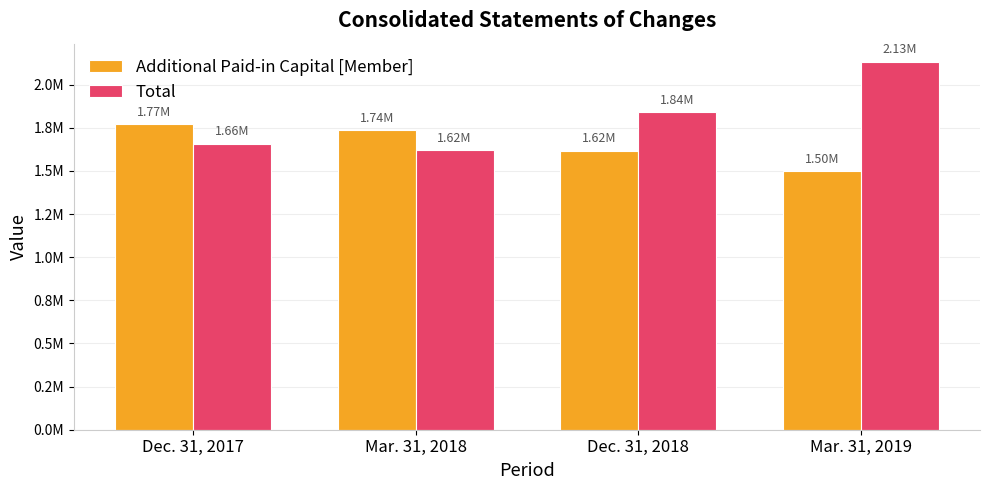

Which series has the largest range (max minus min)?

Total